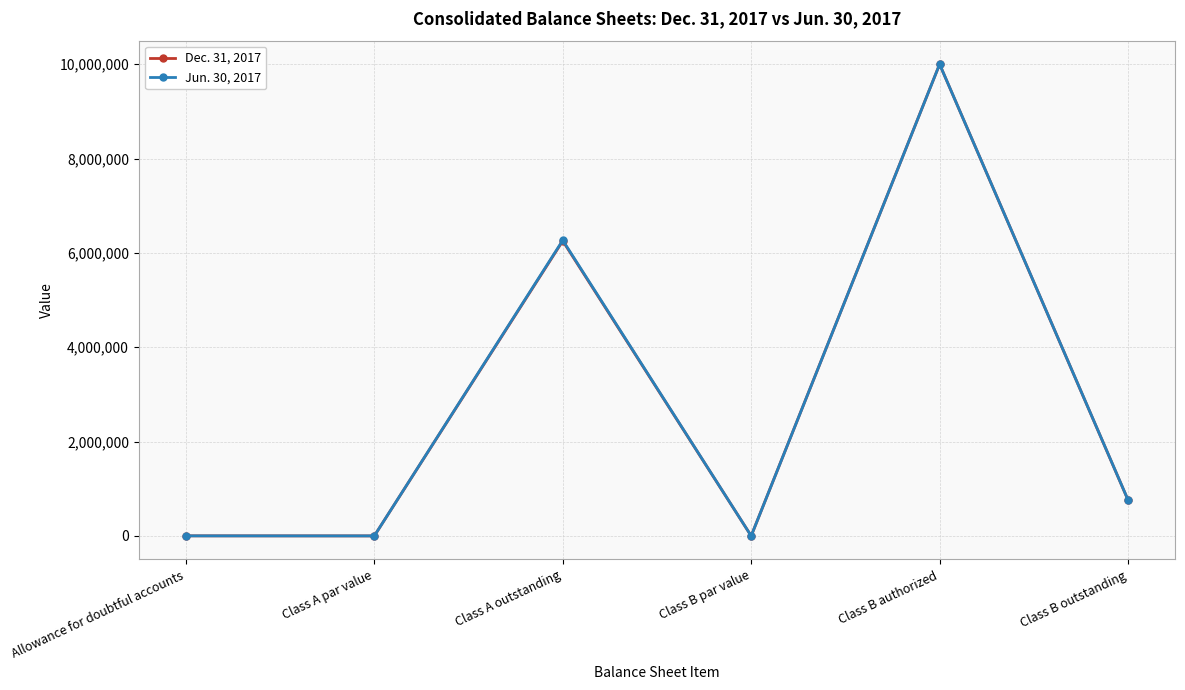

Rank the series at Class B outstanding from highest to lowest value.

Jun. 30, 2017, Dec. 31, 2017